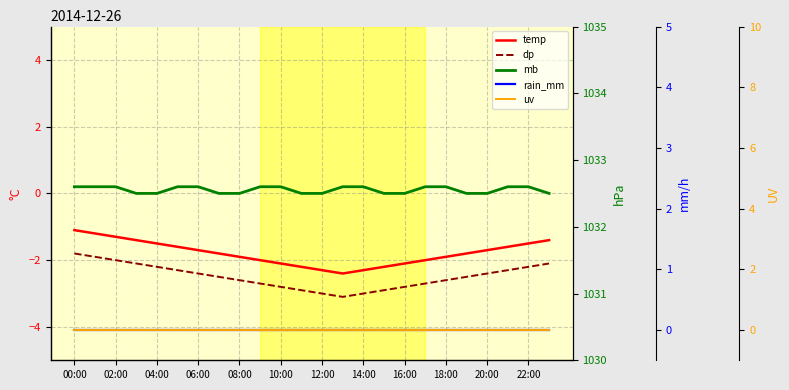

What is the difference between the maximum and minimum values in the mb series?

0.1